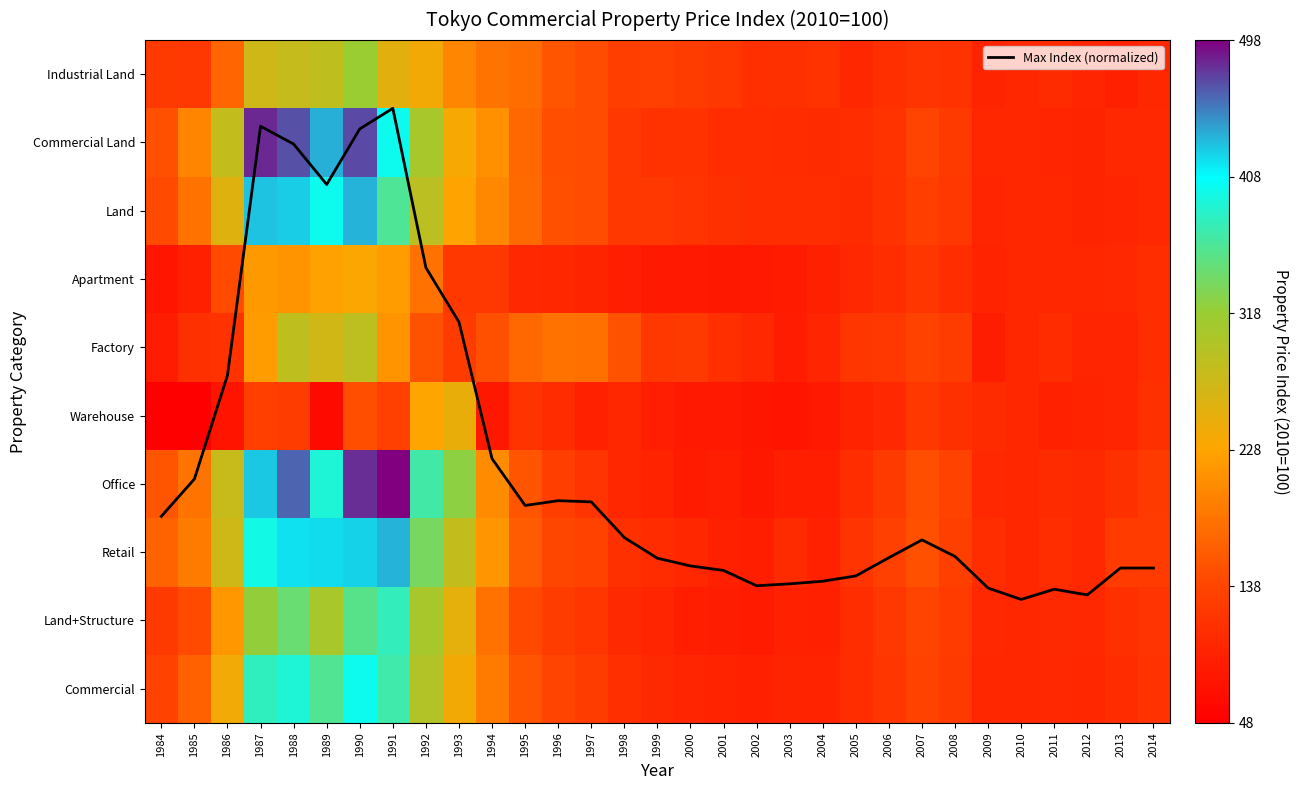

How many data points in Factory are above 122?

16